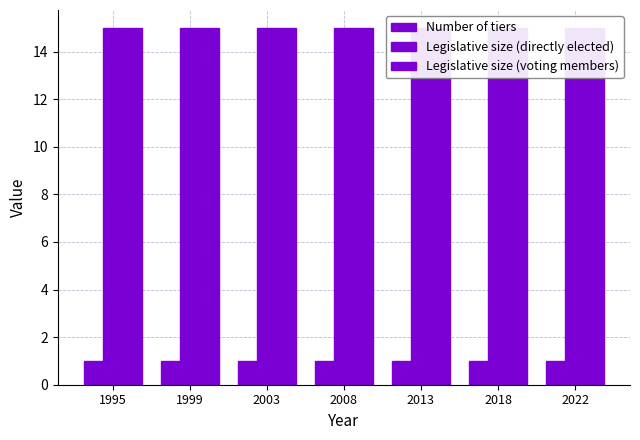

Which has a higher value, 2018 or 2022?

2018